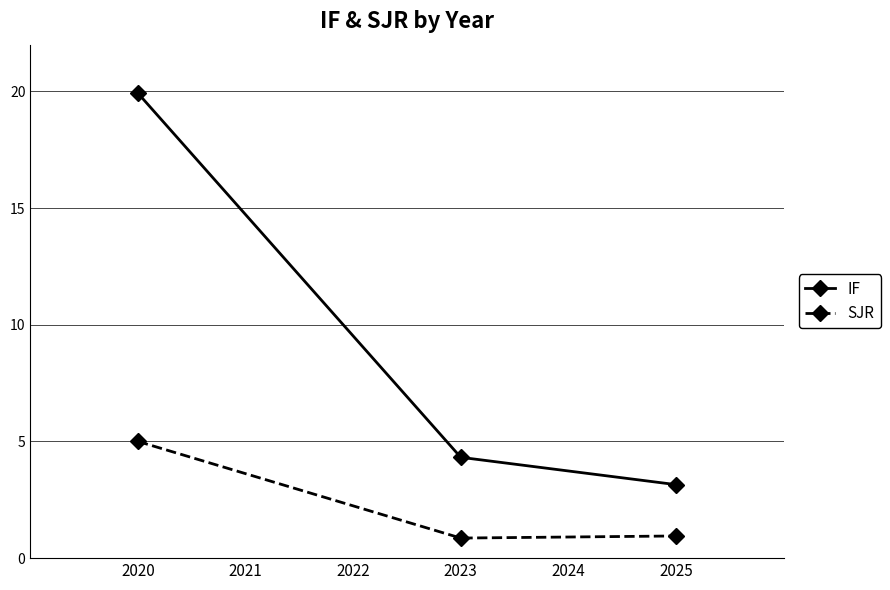

How many lines are shown in the chart?

2